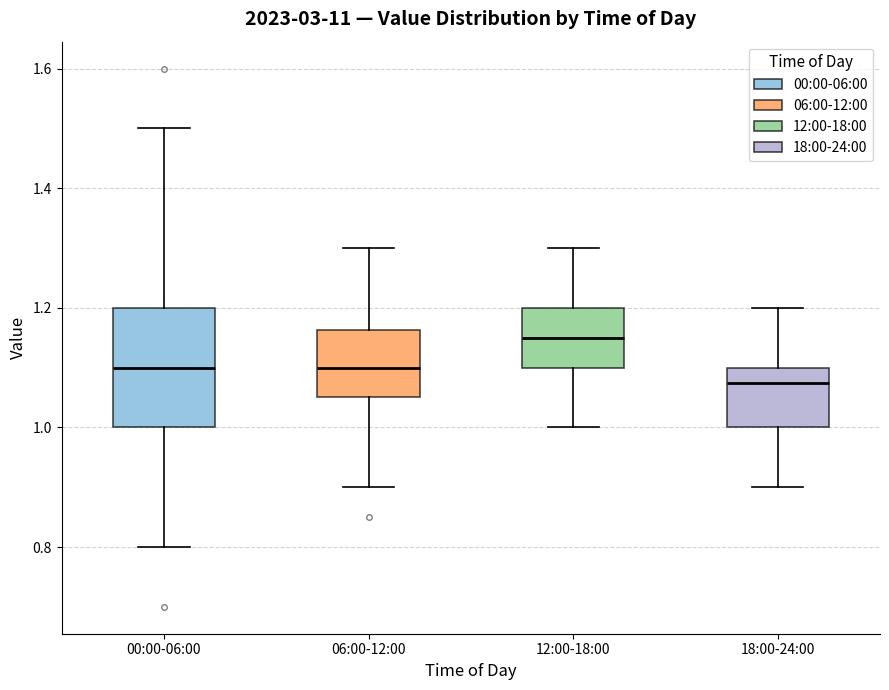

Reading left to right, transcribe this box plot: for each box, give where its median line is, the range the box spans, and where its two whiskers end, as read against the y-axis. The values are not printed on the chart, so give them approximately, as read against the axis.

00:00-06:00: median 1.10, box 1.00 to 1.20, whiskers 0.80 to 1.50
06:00-12:00: median 1.10, box 1.06 to 1.16, whiskers 0.90 to 1.30
12:00-18:00: median 1.16, box 1.10 to 1.20, whiskers 1.00 to 1.30
18:00-24:00: median 1.08, box 1.00 to 1.10, whiskers 0.90 to 1.20